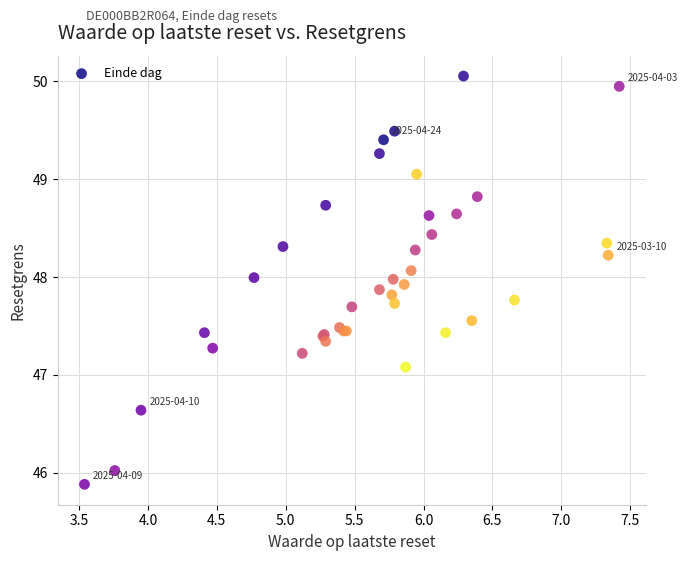

What Y value in the scatter plot is closest to 47?

47.1